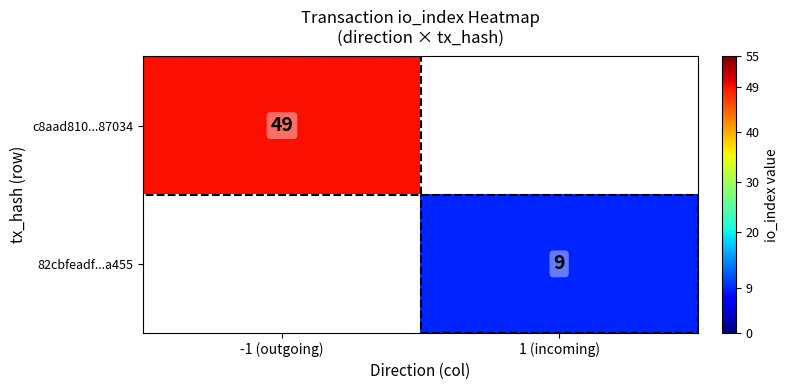

The c8aad810...87034 series shows 49 at -1 (outgoing). True or false?

True